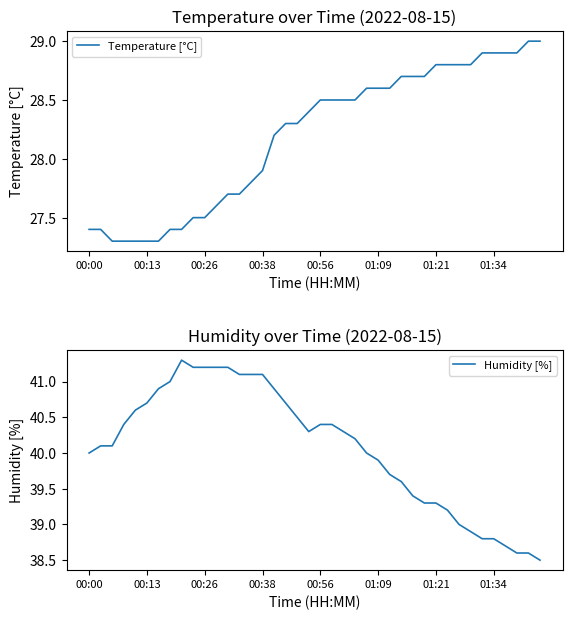

Which series has the largest range (max minus min)?

Humidity [%]